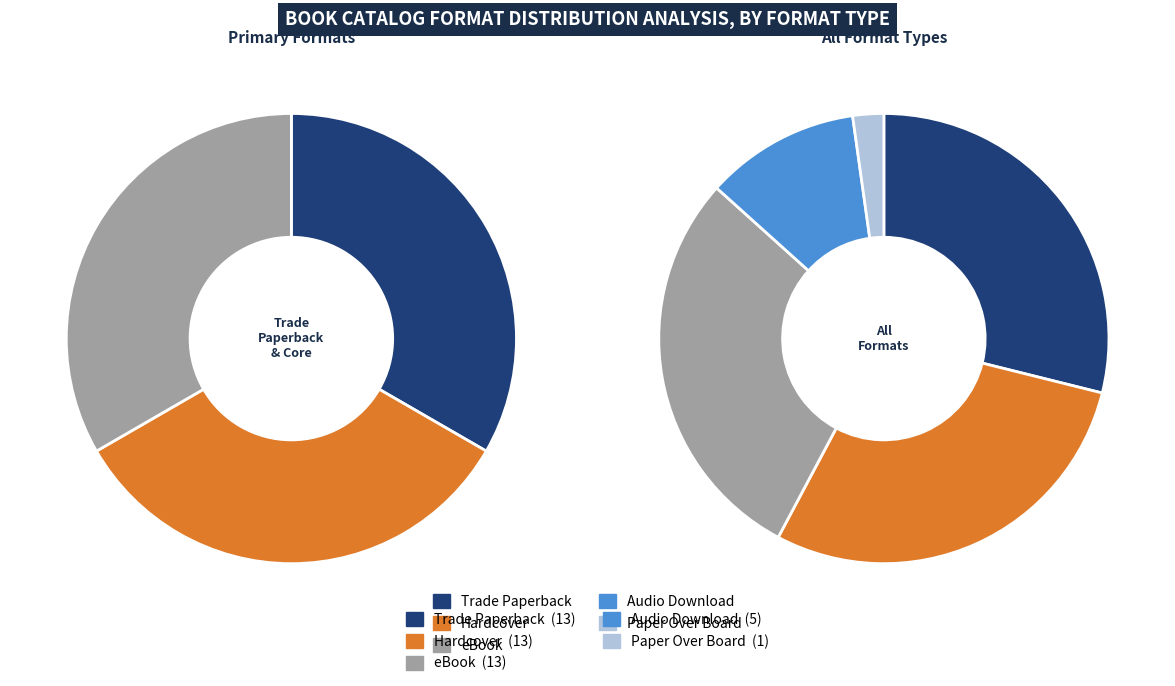

Combined, what portion of the pie is Trade Paperback and eBook?

57.8%